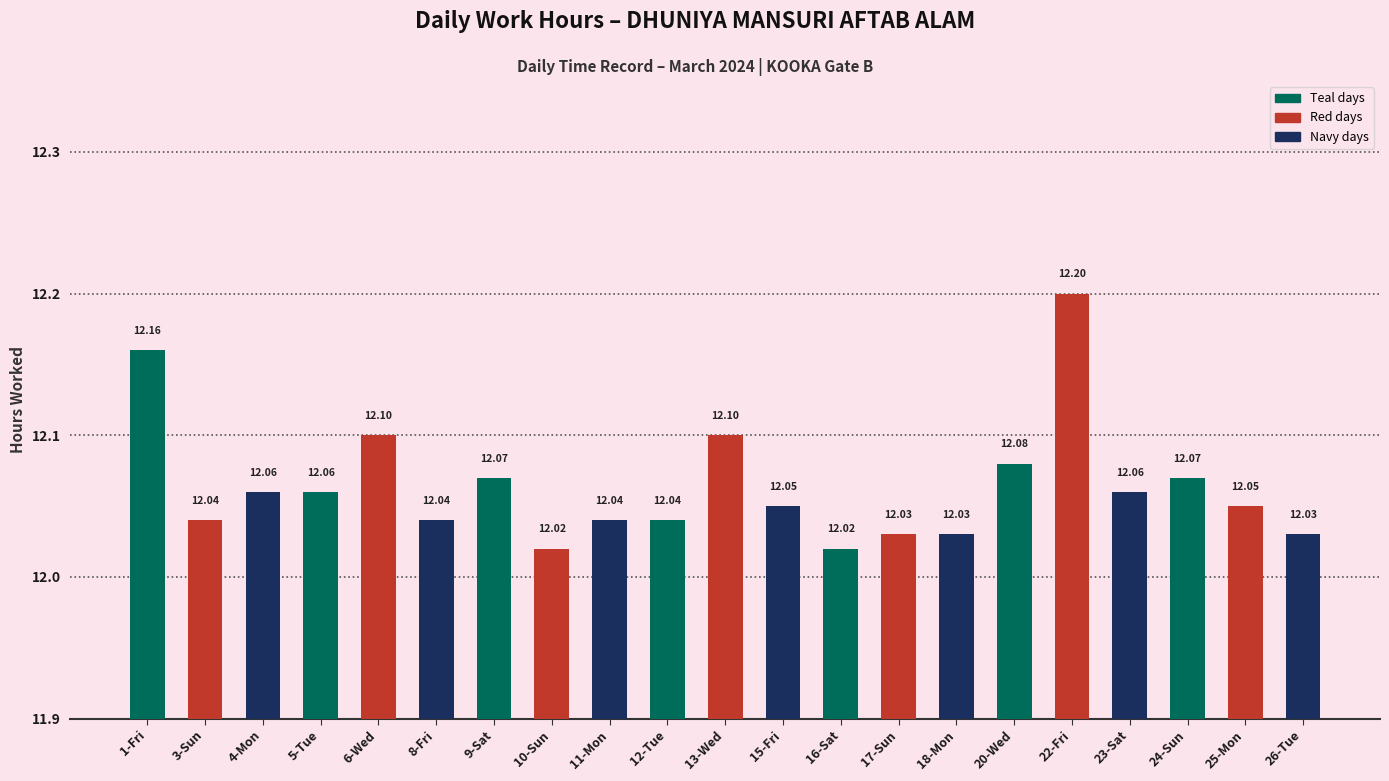

Between 17-Sun and 15-Fri, which is larger?

15-Fri